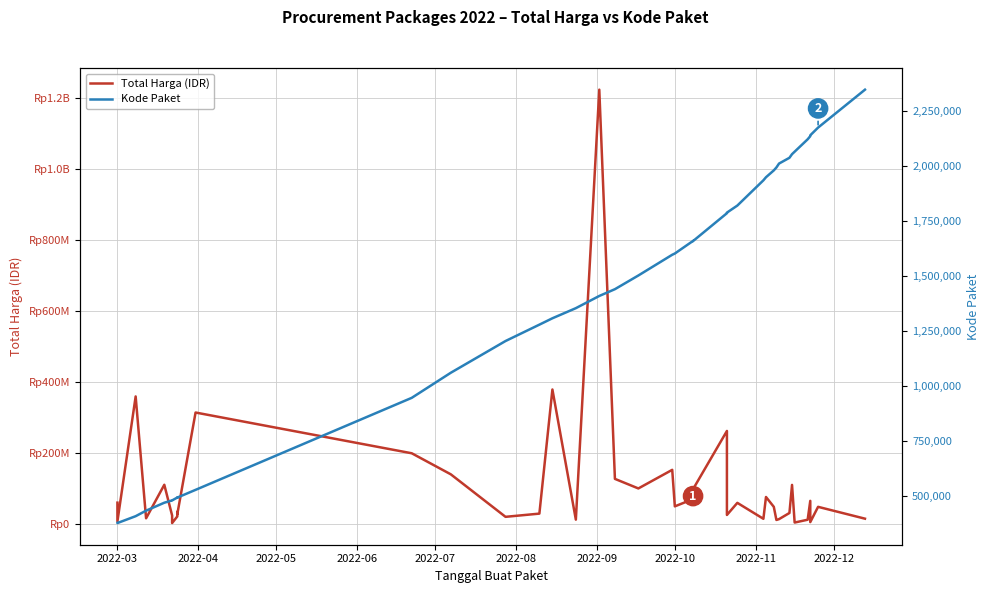

In Kode Paket, how many points are higher than both neighbors (excluding endpoints)?

3